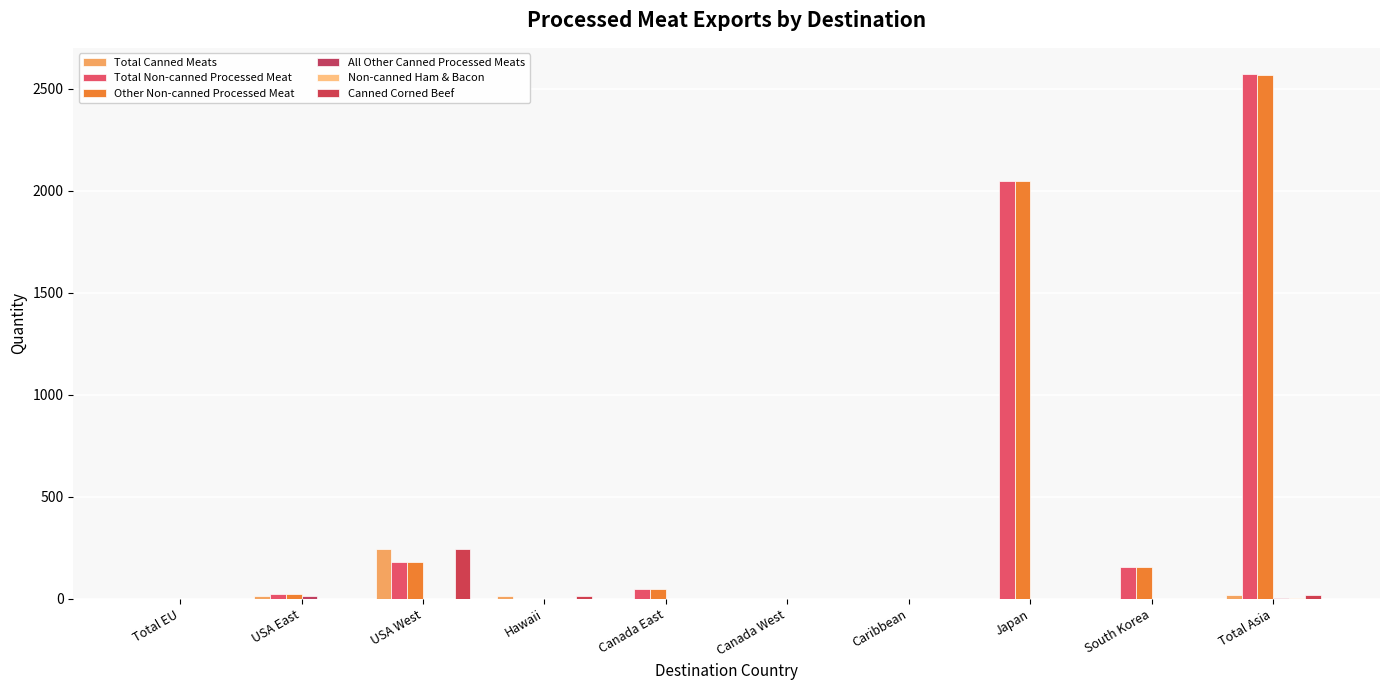

How many groups of bars are there?

10